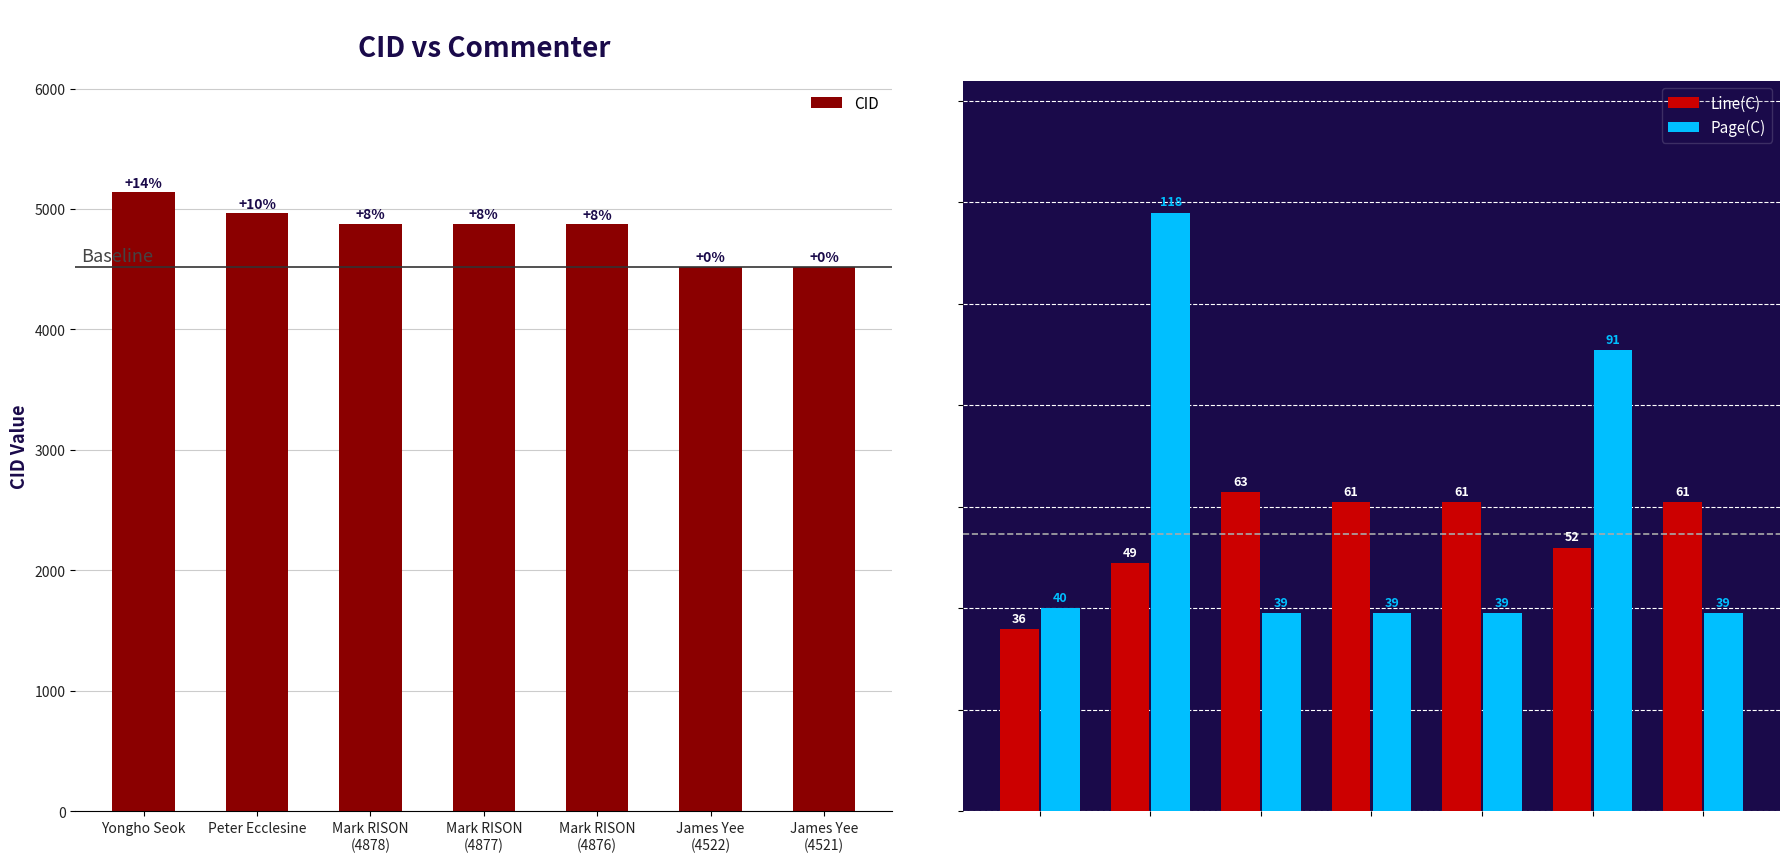

Reading left to right, list all the values displayed in this chart.

CID: Yongho Seok=5139	Peter Ecclesine=4964	Mark RISON
(4878)=4878	Mark RISON
(4877)=4877	Mark RISON
(4876)=4876	James Yee
(4522)=4522	James Yee
(4521)=4521
Line(C): Yongho Seok=36	Peter Ecclesine=49	Mark RISON
(4878)=63	Mark RISON
(4877)=61	Mark RISON
(4876)=61	James Yee
(4522)=52	James Yee
(4521)=61
Page(C): Yongho Seok=40	Peter Ecclesine=118	Mark RISON
(4878)=39	Mark RISON
(4877)=39	Mark RISON
(4876)=39	James Yee
(4522)=91	James Yee
(4521)=39